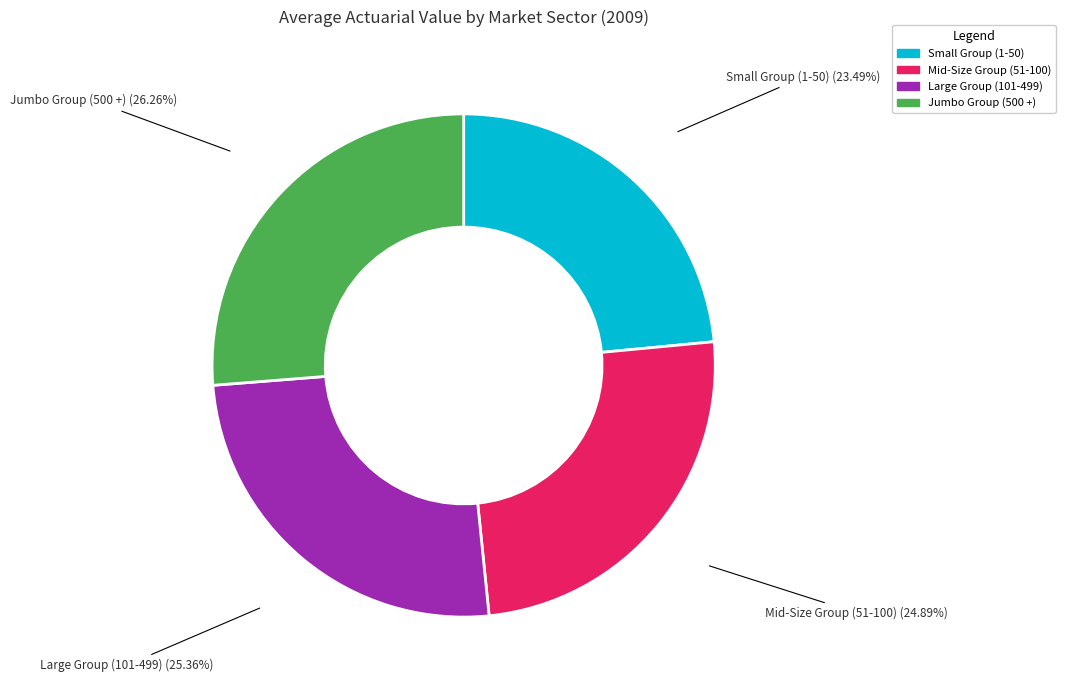

To the nearest percent, what is the difference between the largest and smallest slice percentages?

3%